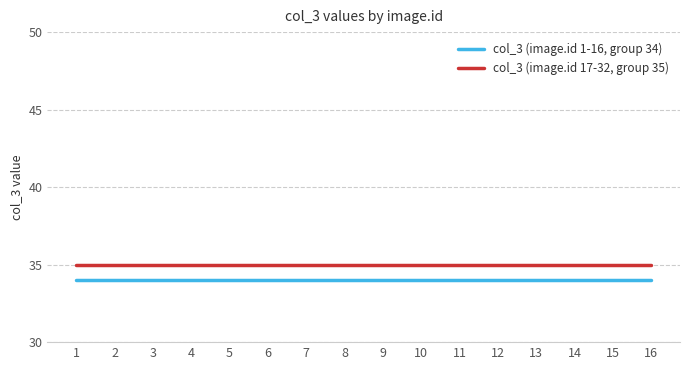

What is the maximum value shown in the chart?

35